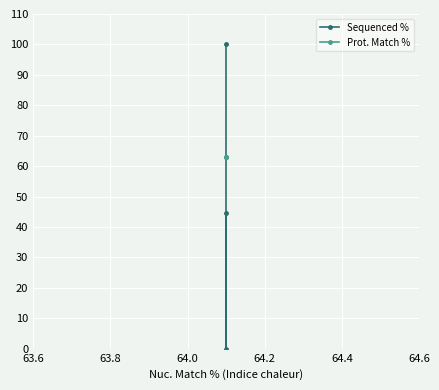

Which series has the widest spread of values?

Sequenced %